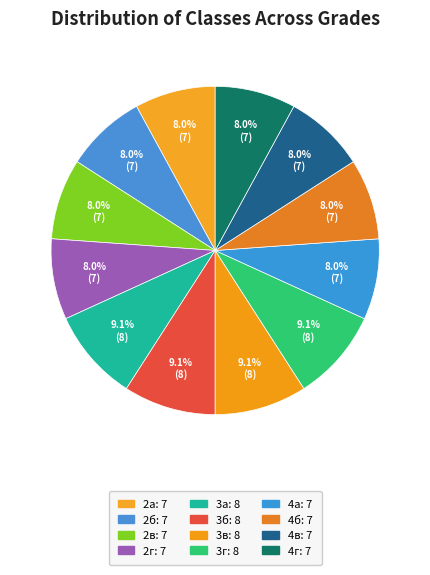

What is the smallest slice in the pie chart?

2а